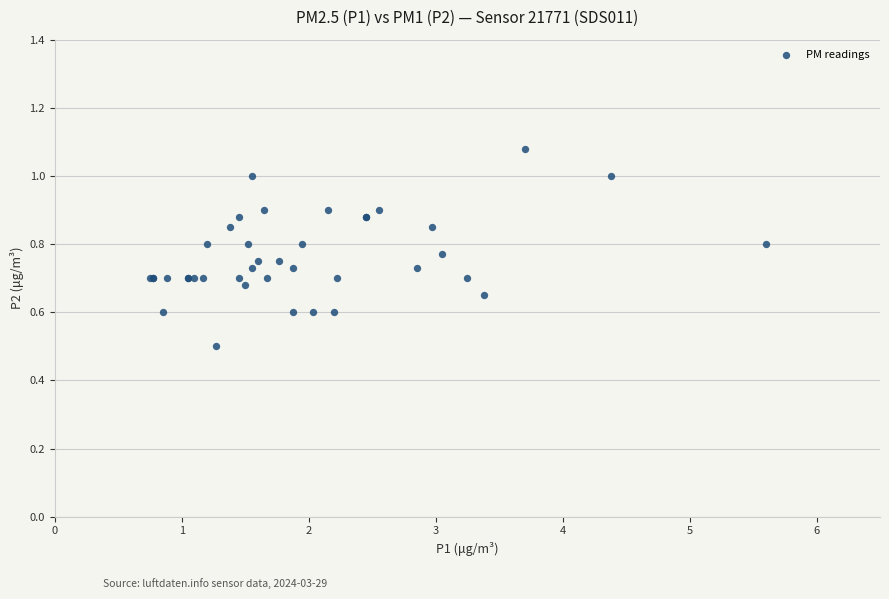

What Y value in the scatter plot is closest to 0?

0.5